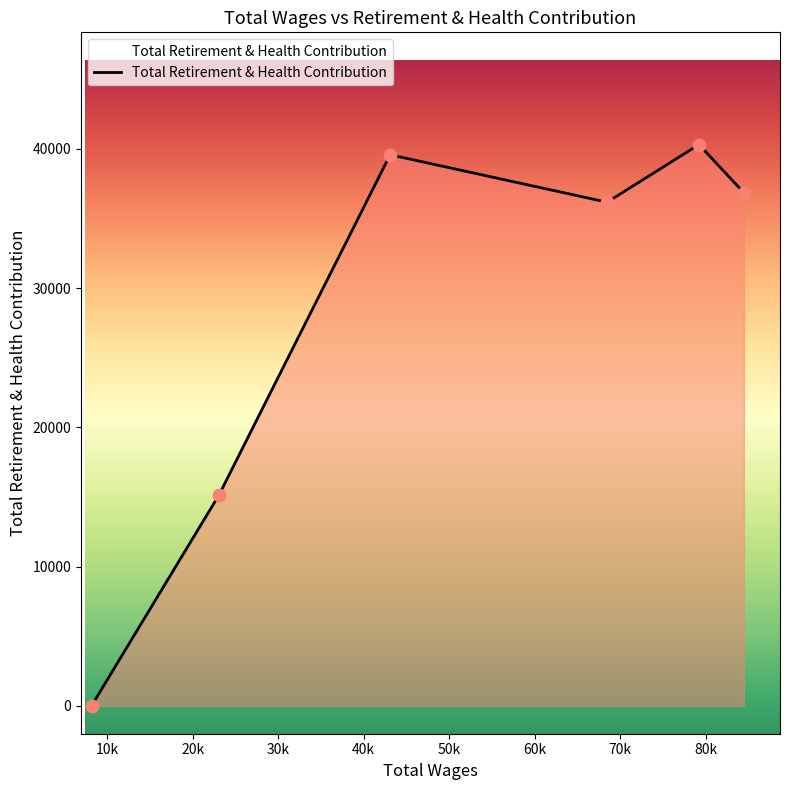

What is the sum of all values?

168081